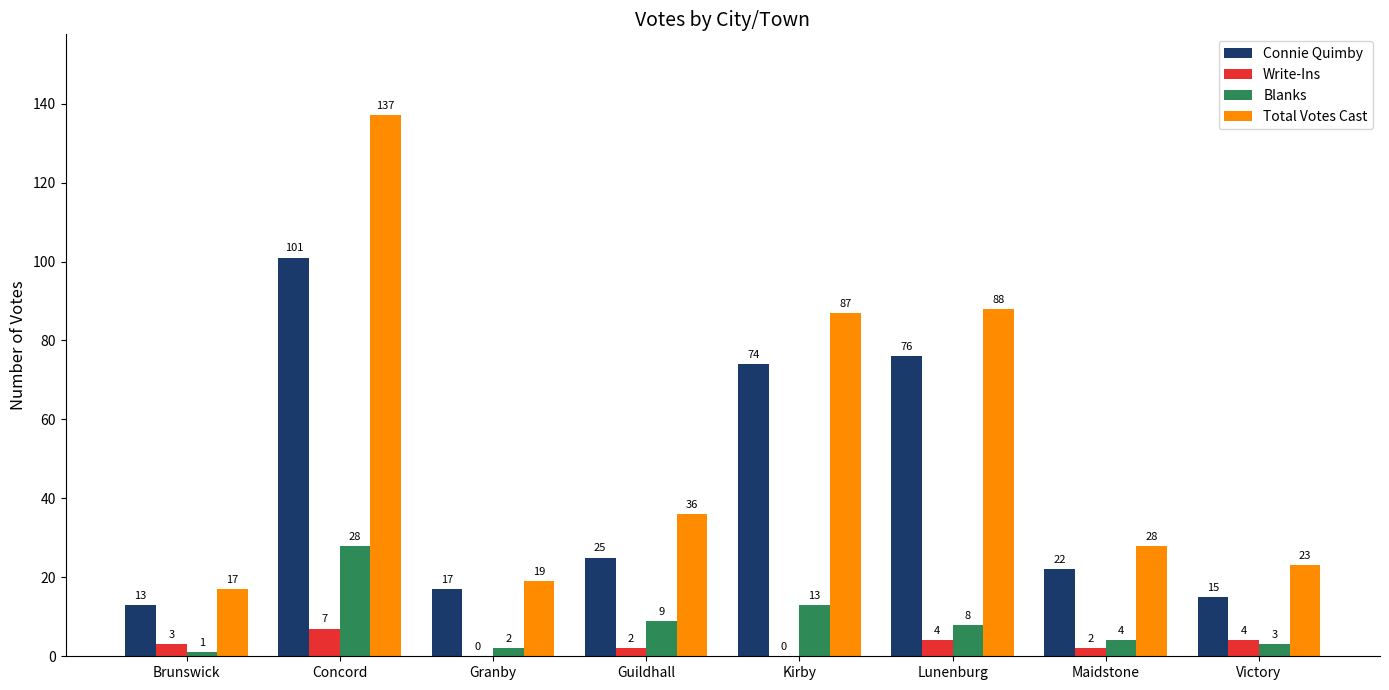

How many groups of bars are there?

8